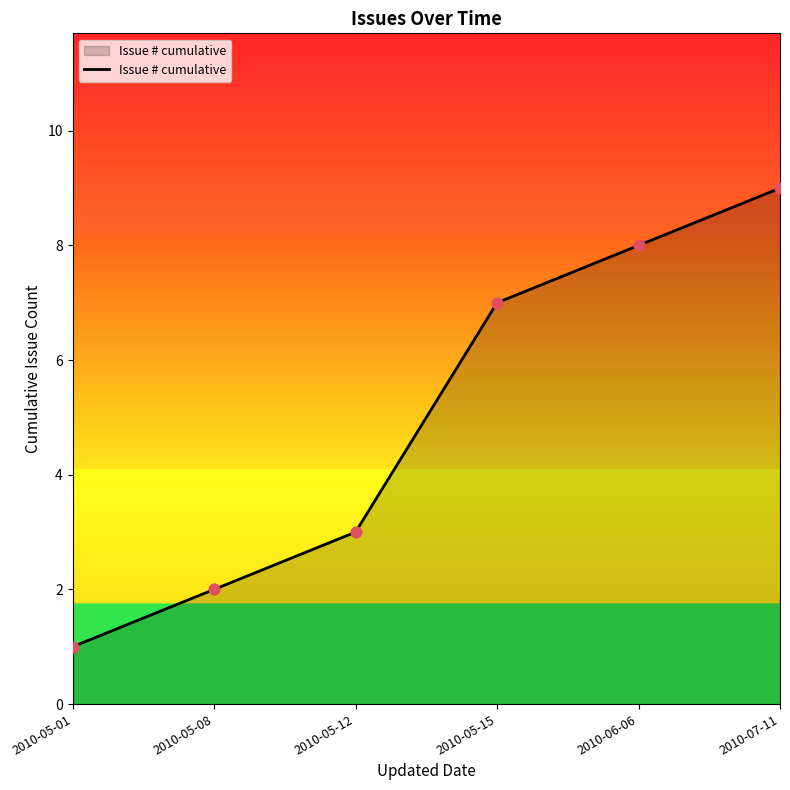

What is the change in value from 2010-05-12 to 2010-05-15?

+4